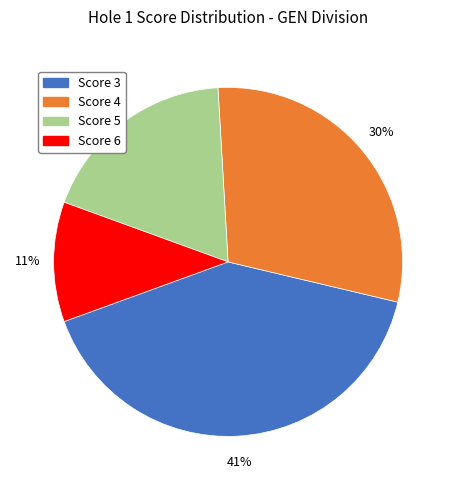

Is the sum of Score 4 and Score 5 greater than half?

No